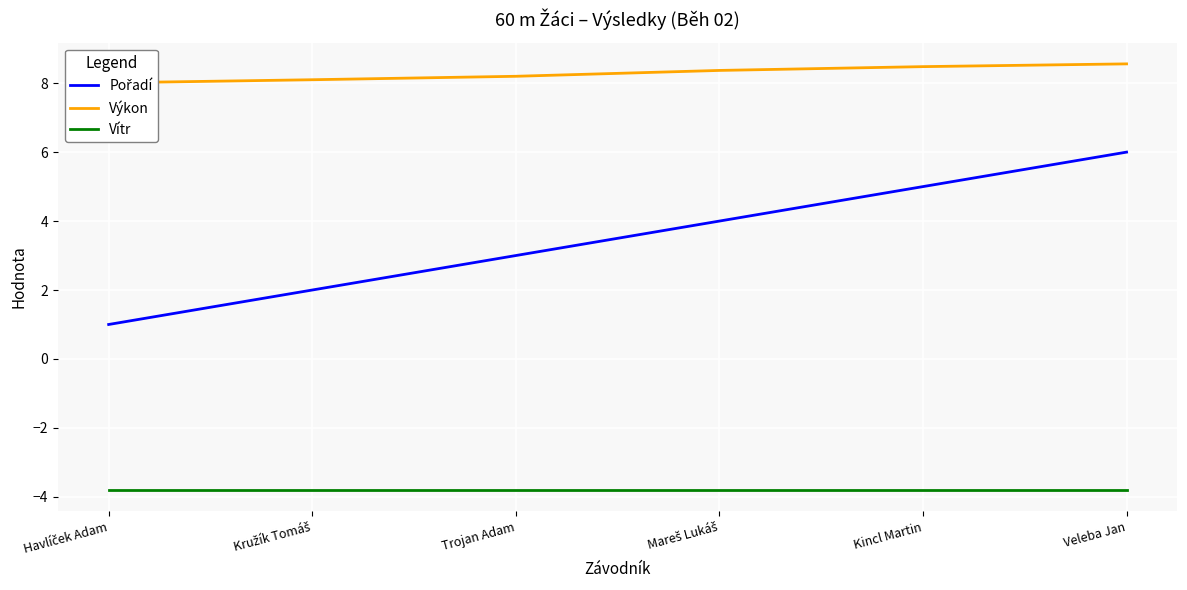

At which category does the chart reach its minimum across all series?

Havlíček Adam